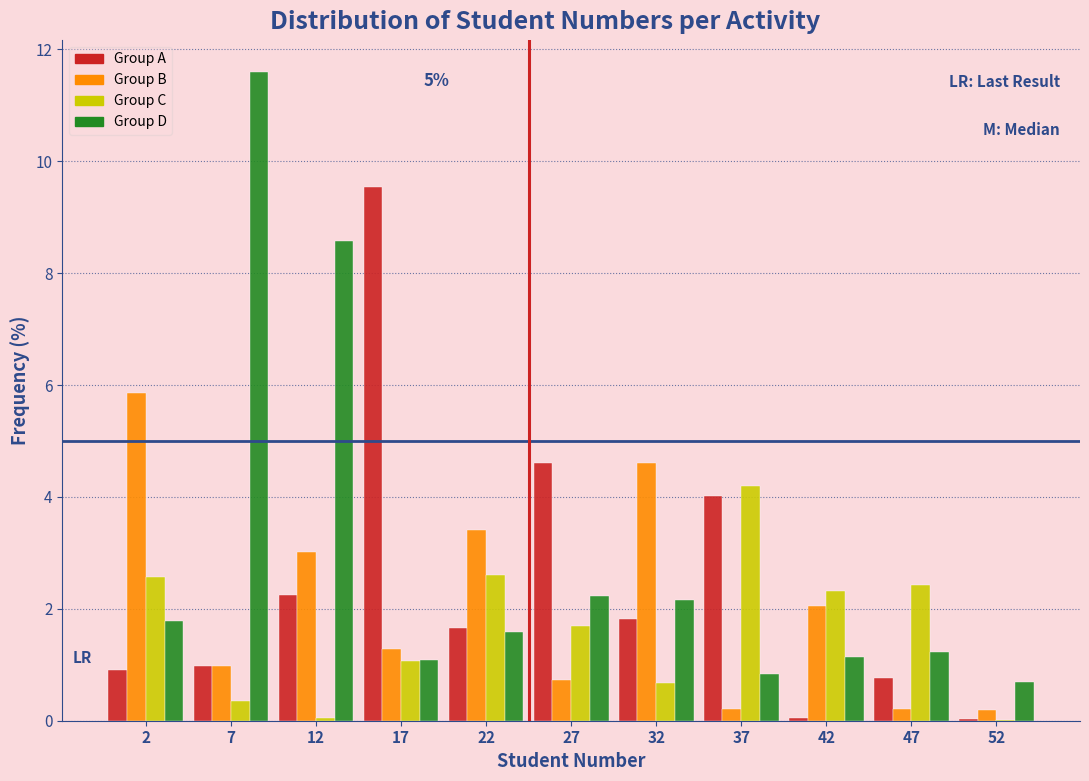

In the Group A series, which range on the x-axis has the tallest bar?

15 to 20